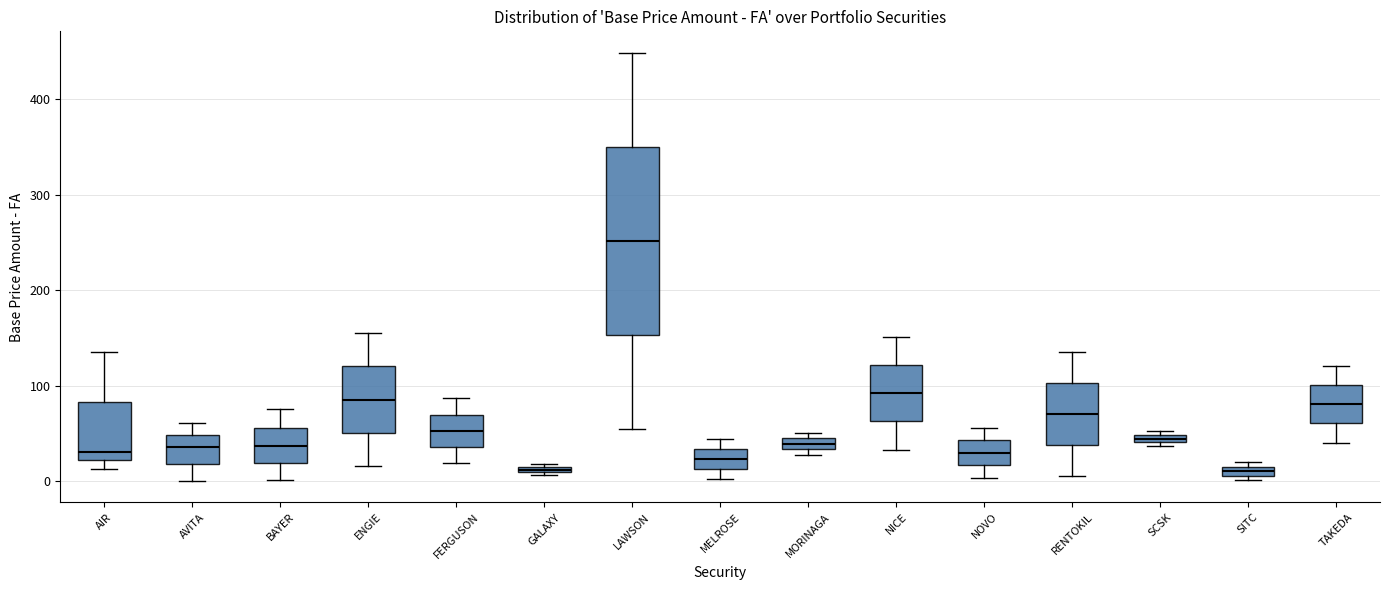

Which box is the tallest, from its lower edge to its upper edge?

LAWSON